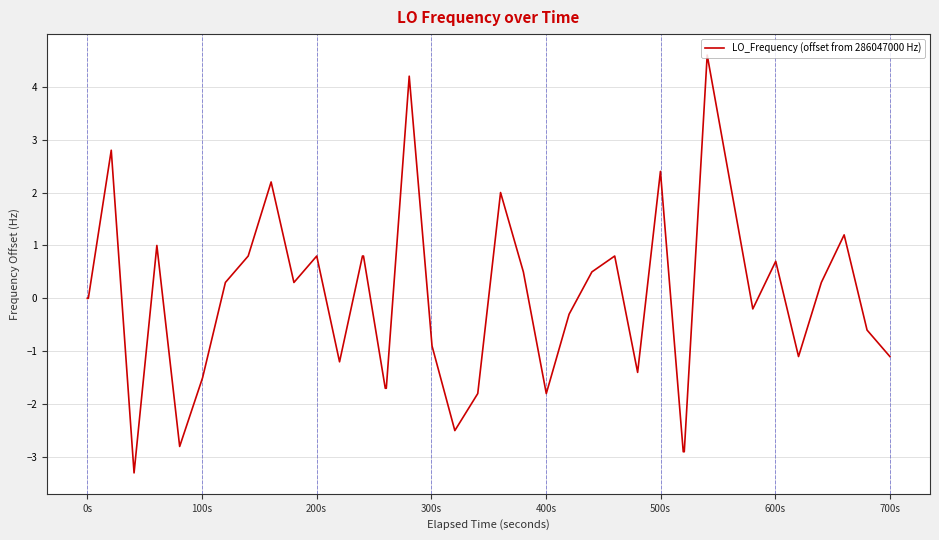

What is the minimum value shown in the chart?

-3.3